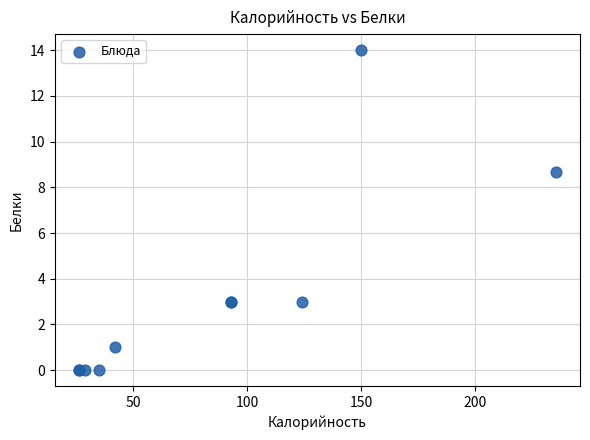

What Y value in the scatter plot is closest to 7?

8.7